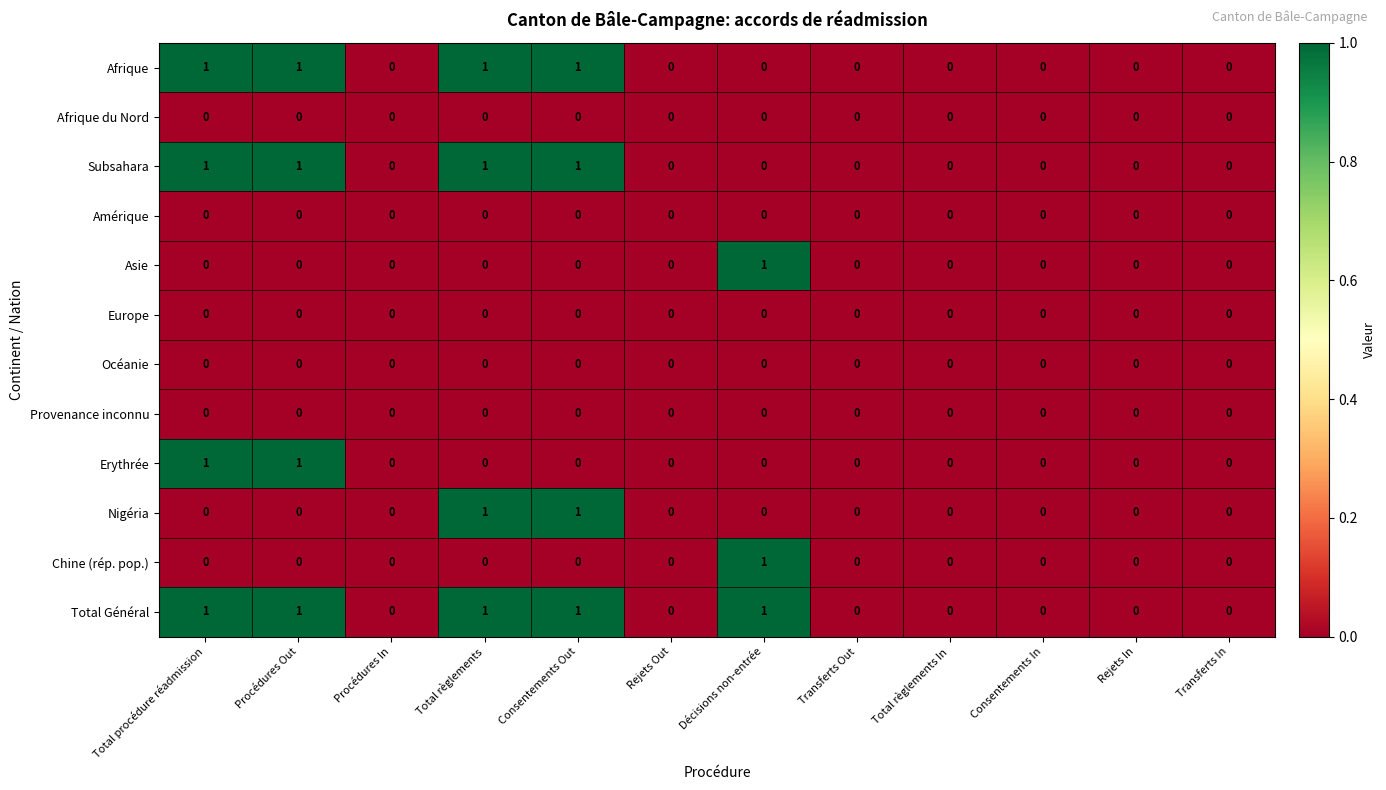

Is it true that Nigéria equals 1 at Consentements Out?

True